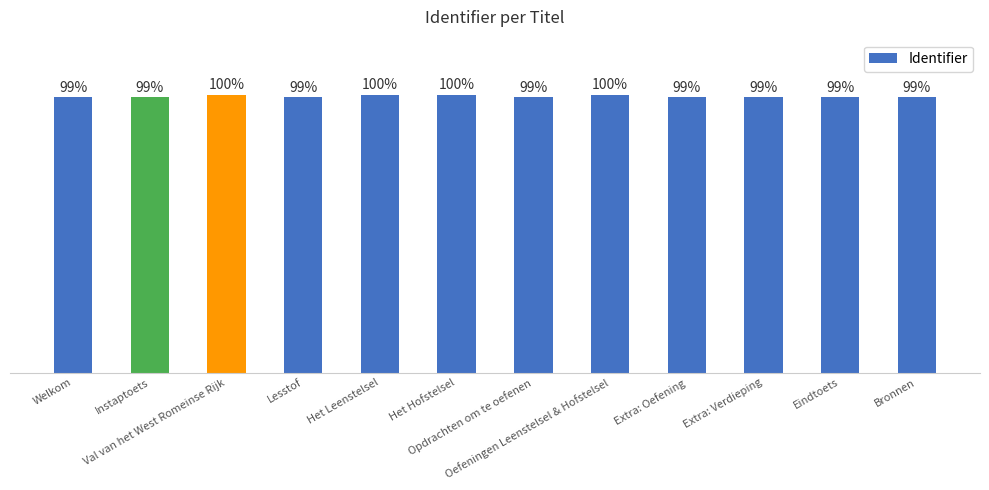

Does the chart contain any negative values?

No